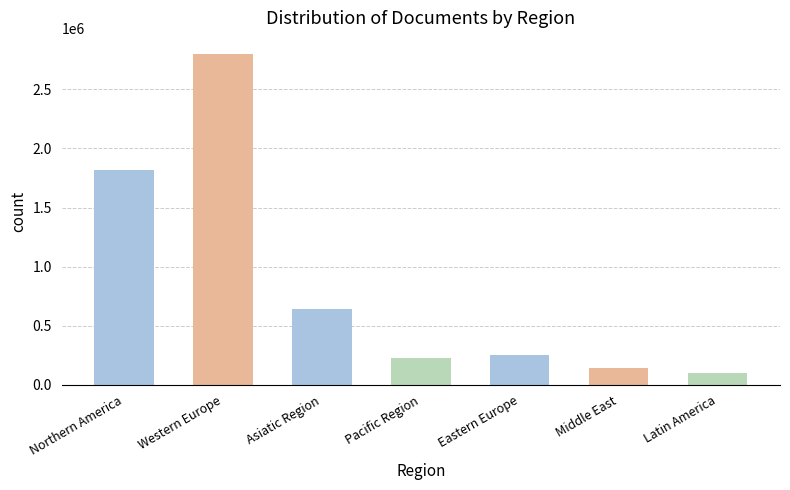

What is the change in value from Western Europe to Eastern Europe?

-2544083